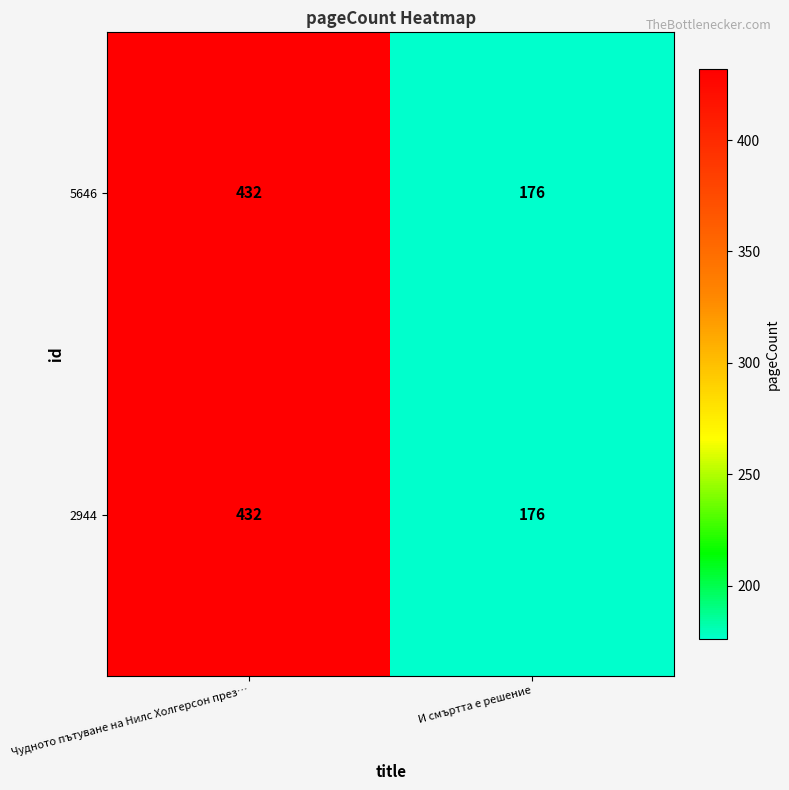

At which category is the sum across all series the highest?

Чудното пътуване на Нилс Холгерсон през…